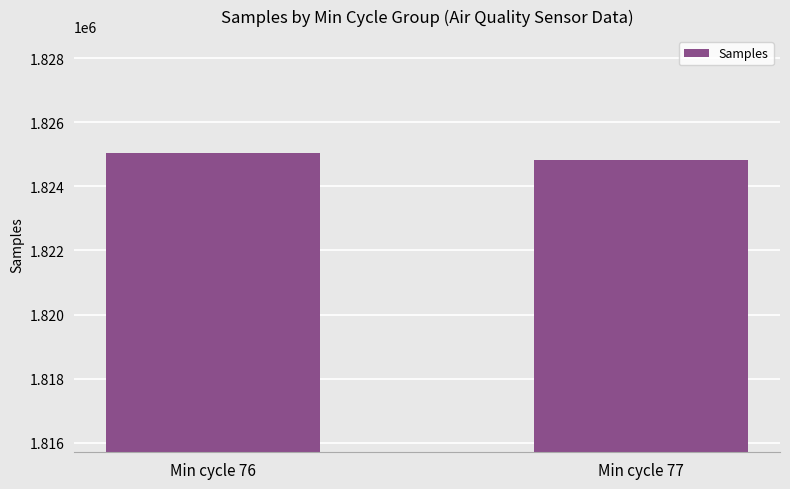

Reading left to right, what are all the values shown in this chart?

Min cycle 76=1825035.6	Min cycle 77=1824831.5